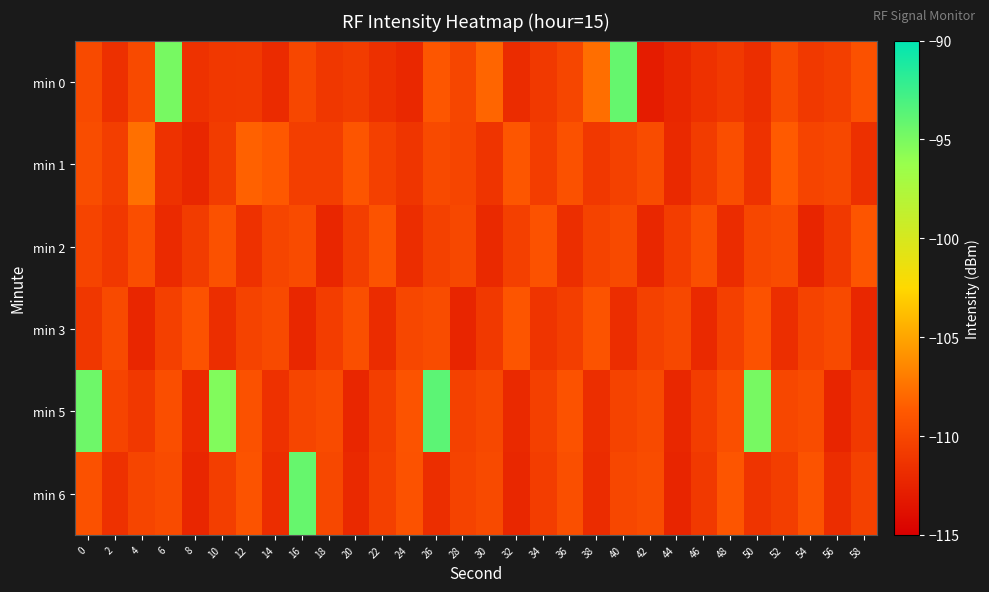

Which series has the largest range (max minus min)?

min 0